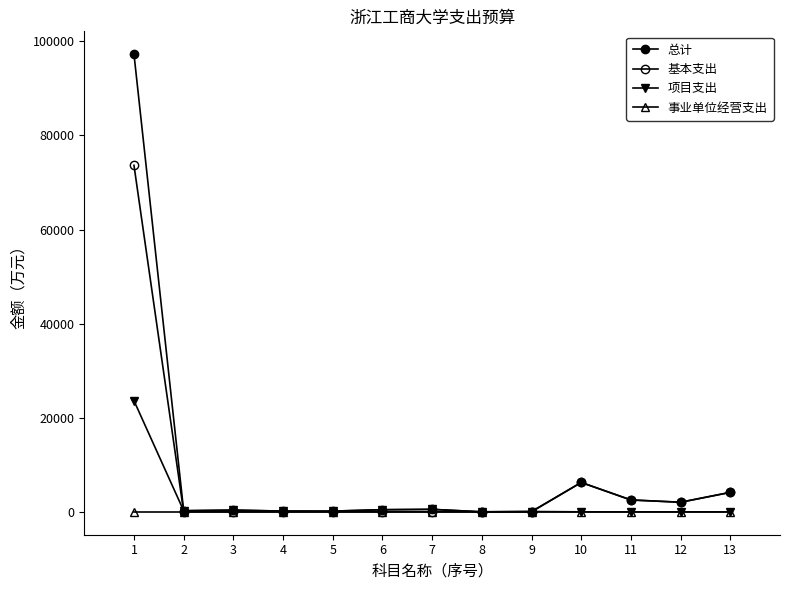

What is the maximum value shown in the chart?

97277.8